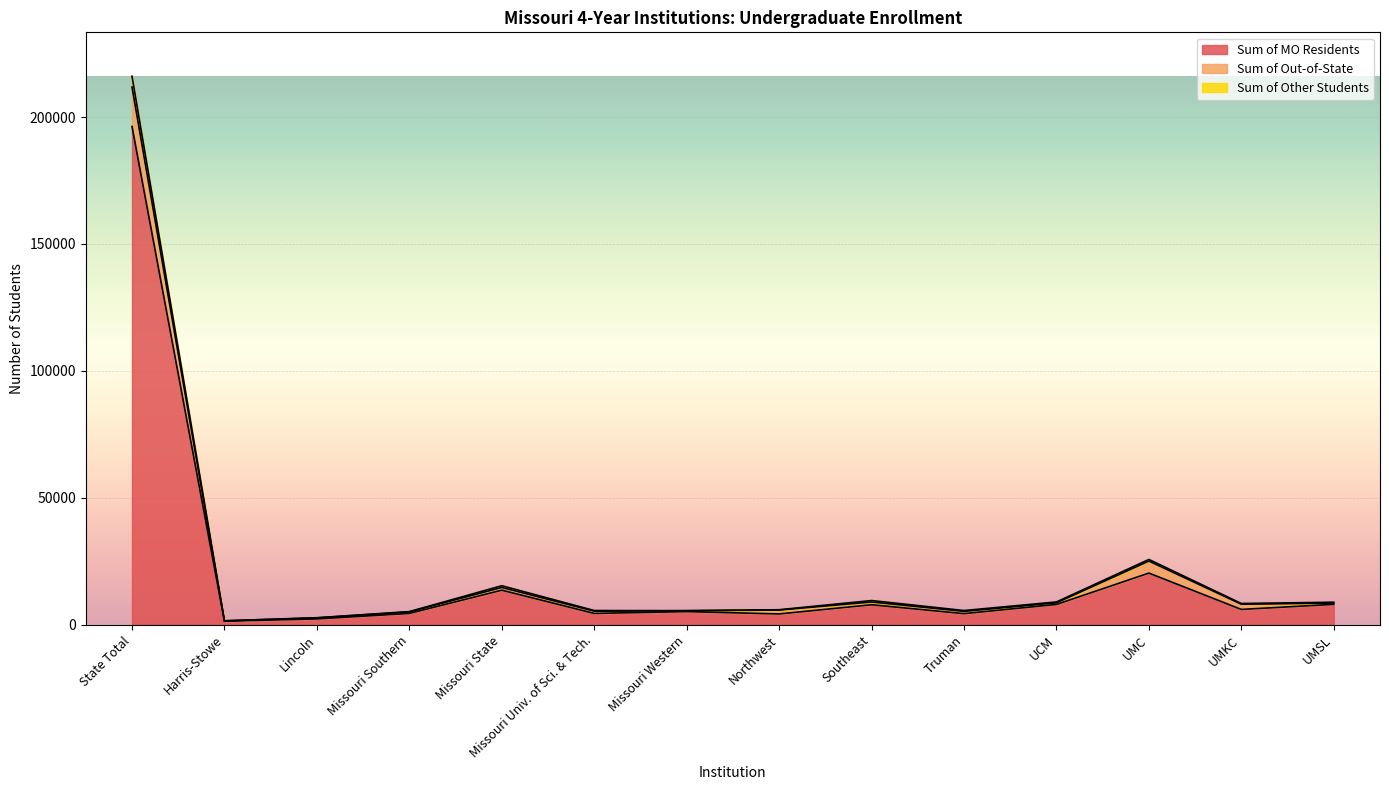

At which label does Sum of MO Residents reach its peak?

State Total